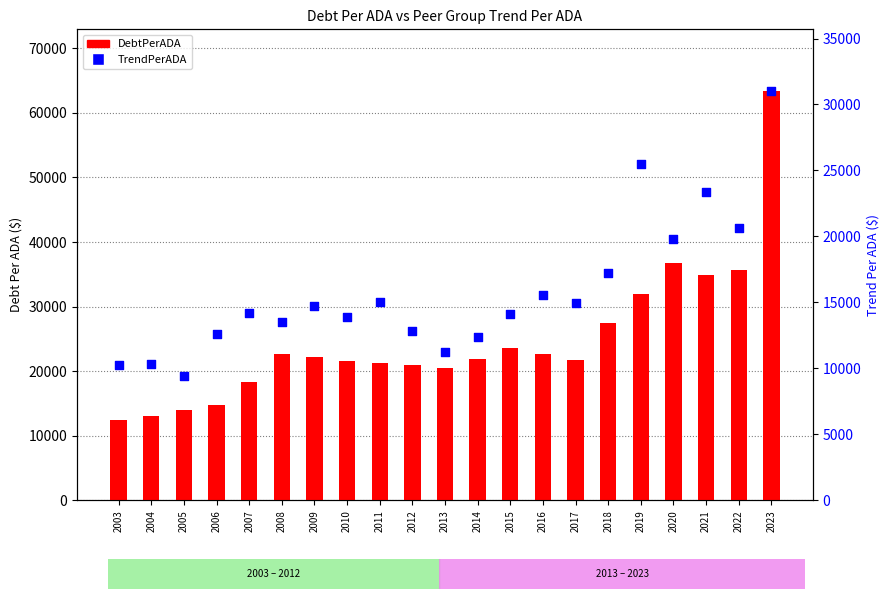

Which series has the largest total across all categories?

DebtPerADA